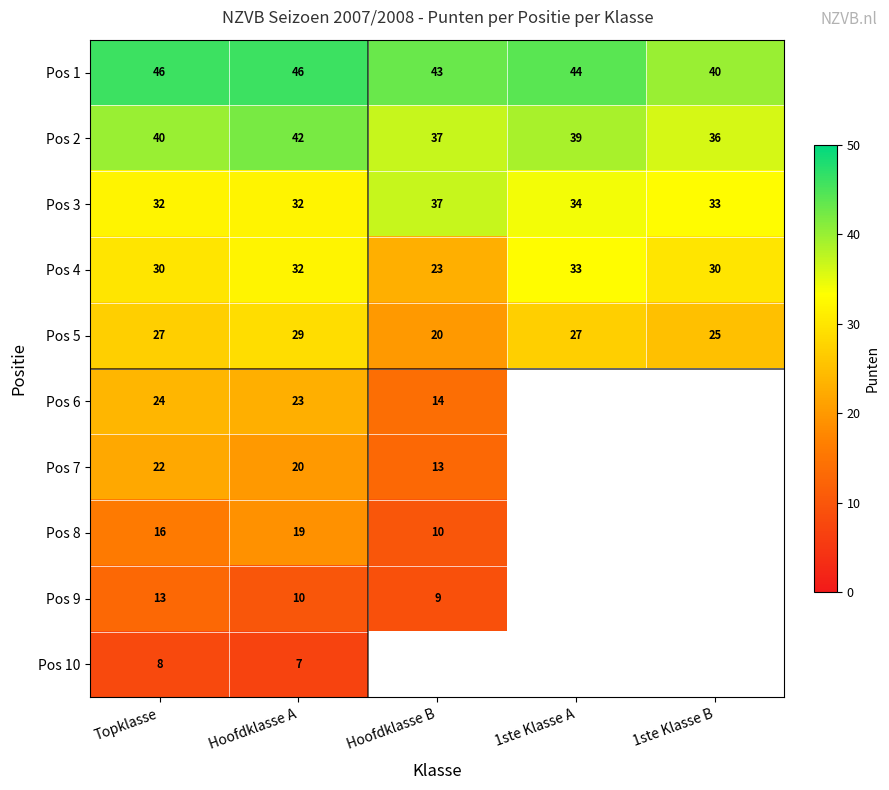

At which label does Pos 4 reach its minimum?

Hoofdklasse B